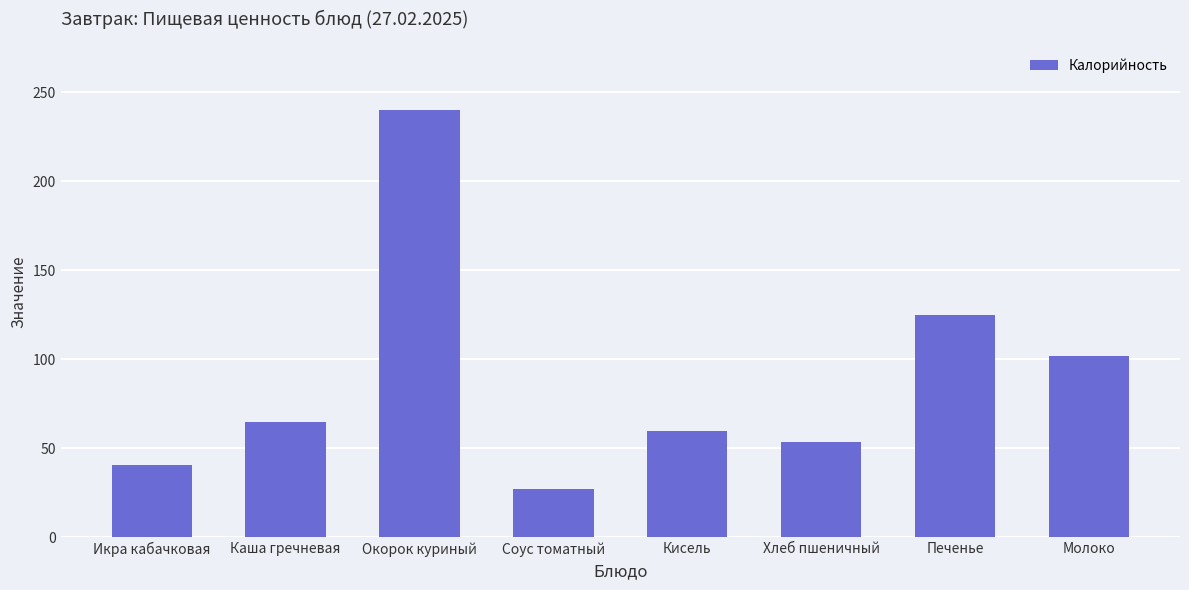

Count the number of categories in the chart.

8